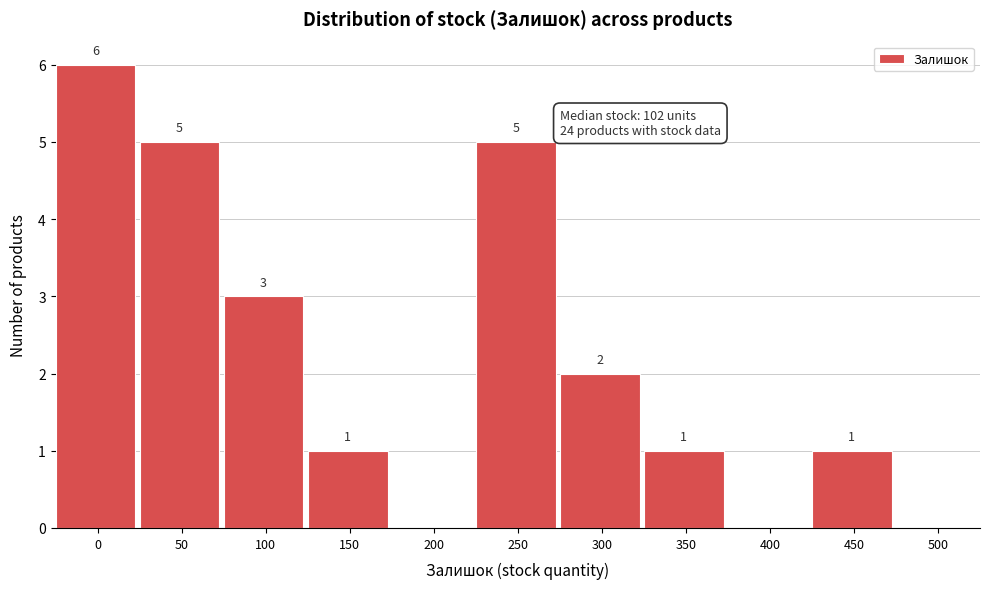

Reading right to left, what are all the values shown in this chart?

500=0	450=1	400=0	350=1	300=2	250=5	200=0	150=1	100=3	50=5	0=6